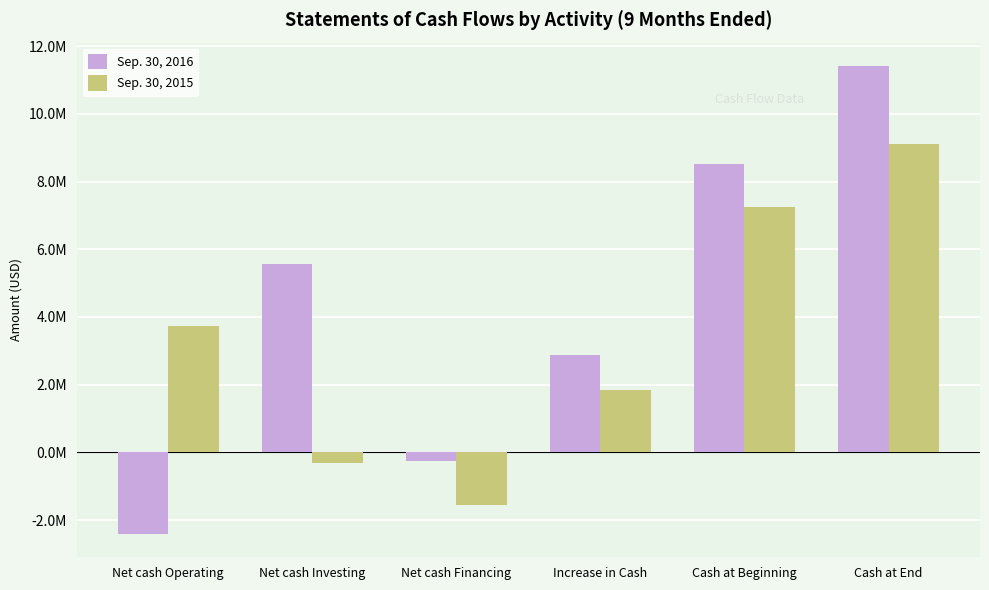

What is the label of the 3rd bar from the right?

Increase in Cash